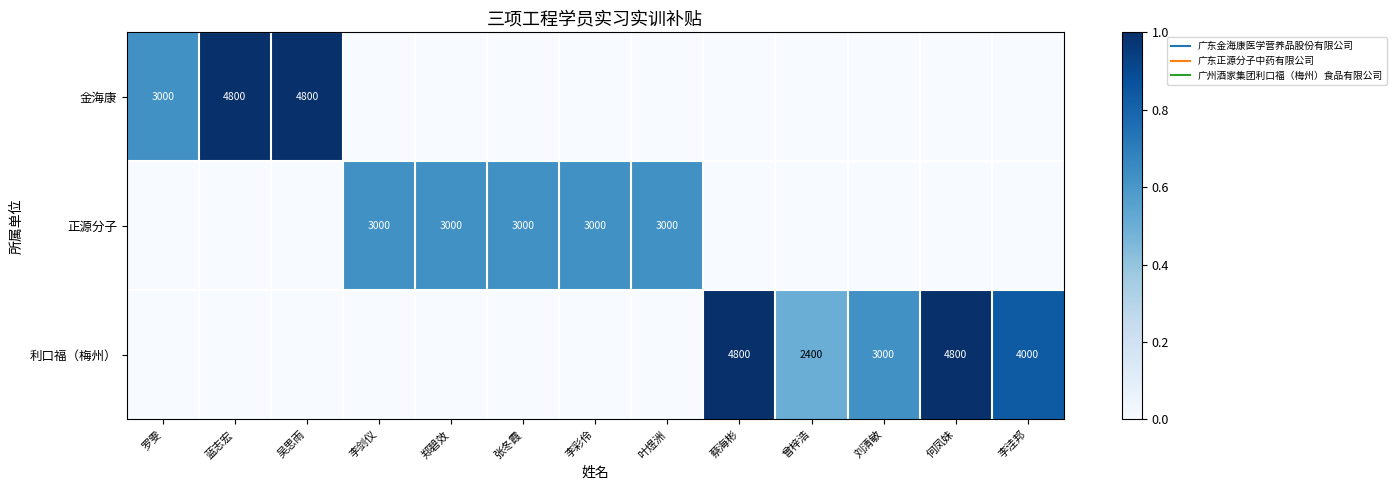

The value of 利口福（梅州） at 李剑仪 is 0.0. True or false?

True